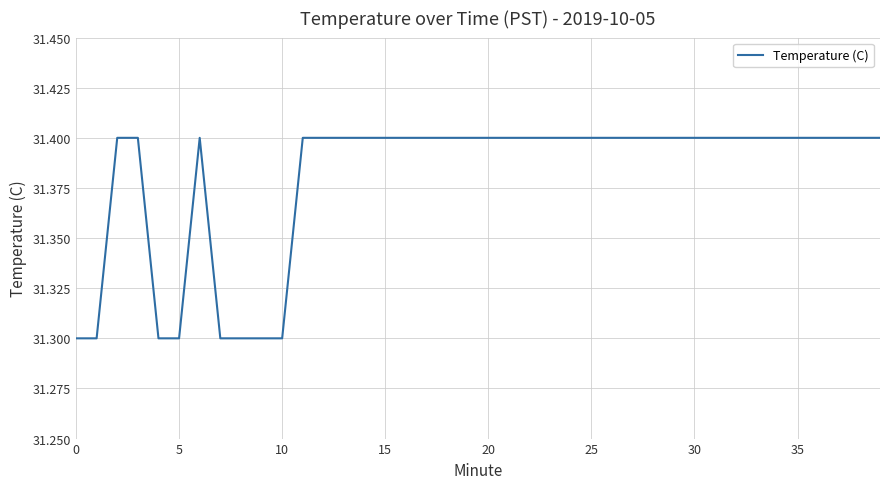

What is the smallest value displayed?

31.3